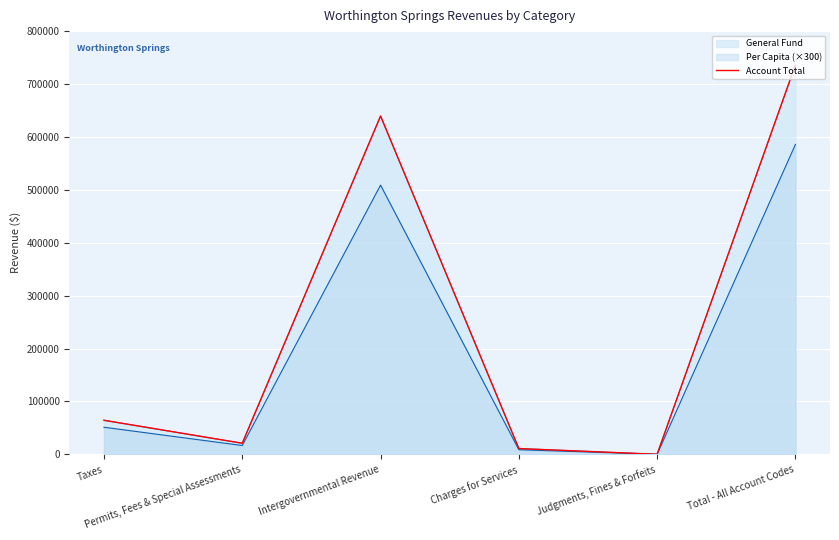

True or false: the data shows 21044 at Permits, Fees & Special Assessments.

True